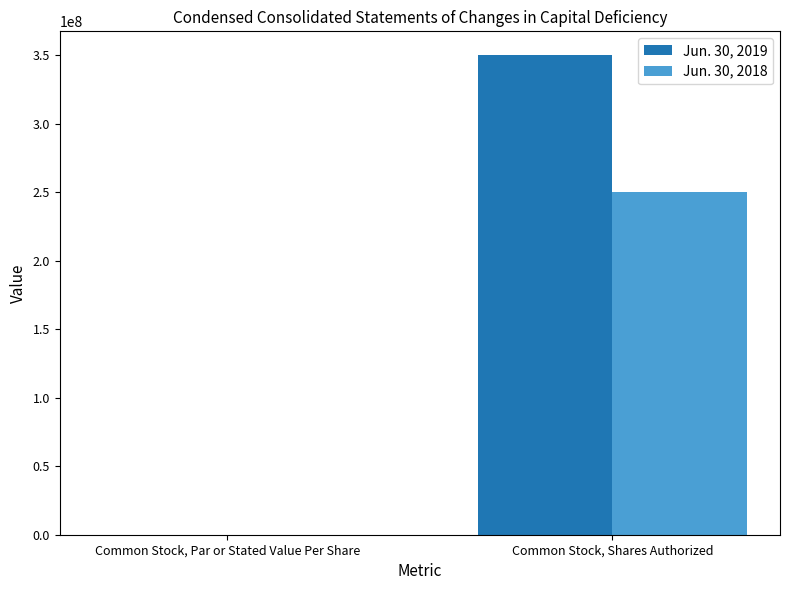

What is the sum of all Jun. 30, 2019 values?

350000000.0